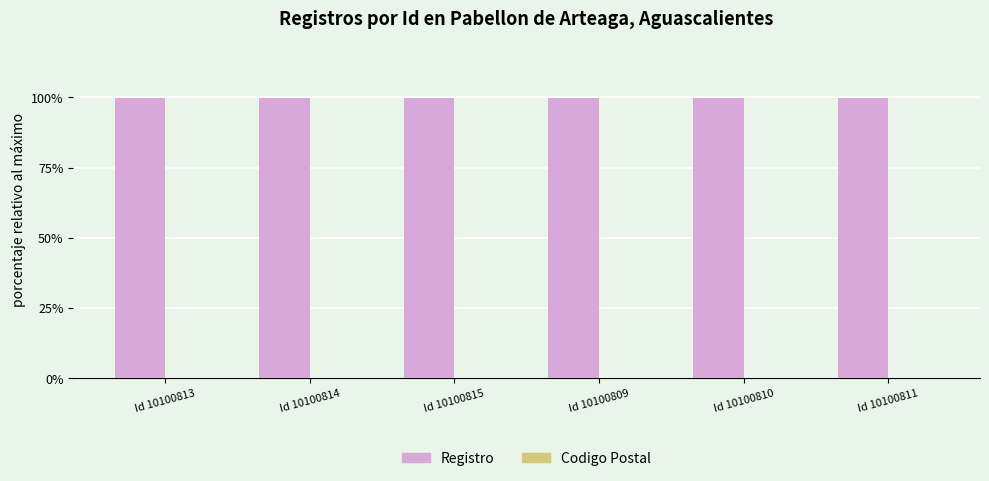

What is the maximum value shown in the chart?

100.0